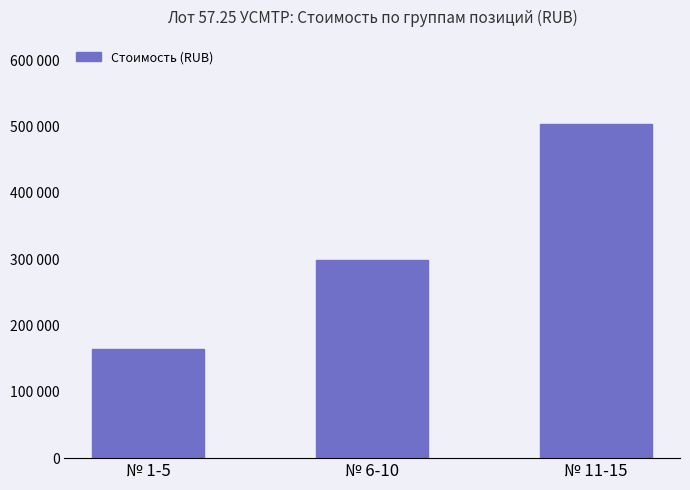

What is the difference between the maximum and minimum values?

339315.8